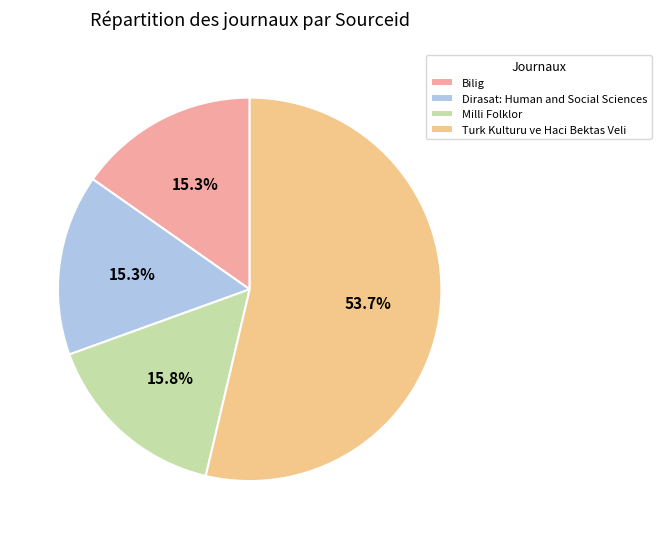

The Milli Folklor slice represents 25% of the pie. True or false?

False